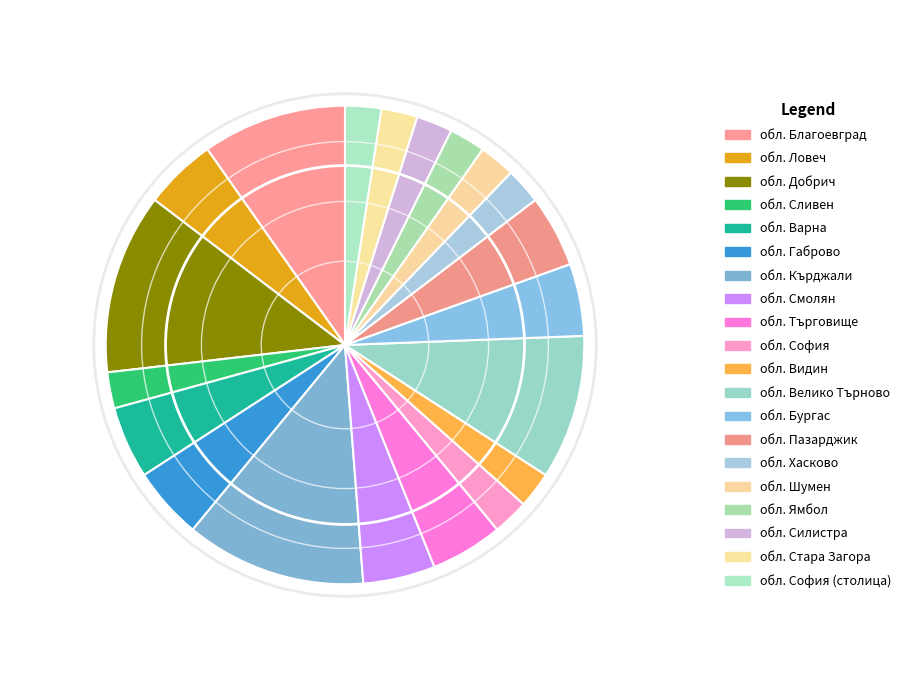

How many segments does this pie chart have?

20